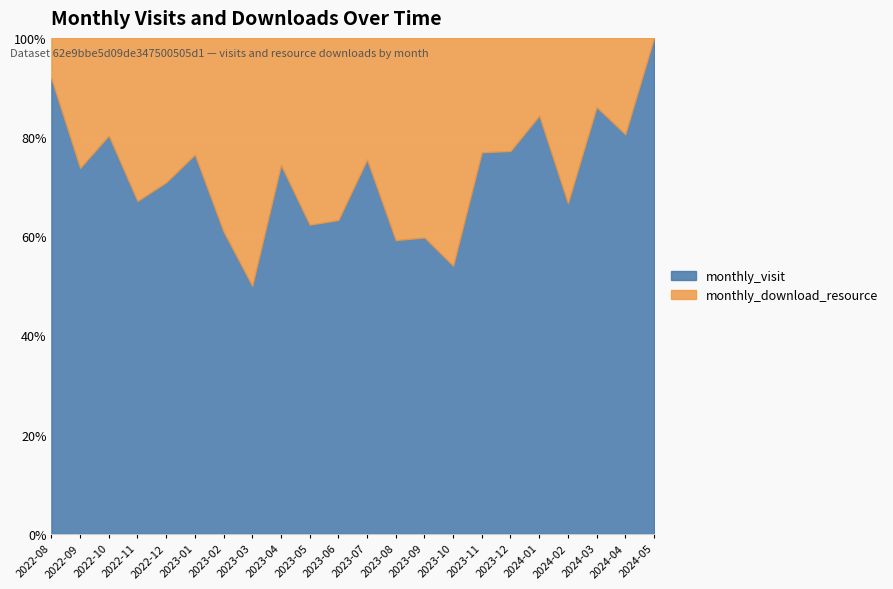

What is the total value across all series at 2024-01?

100.0